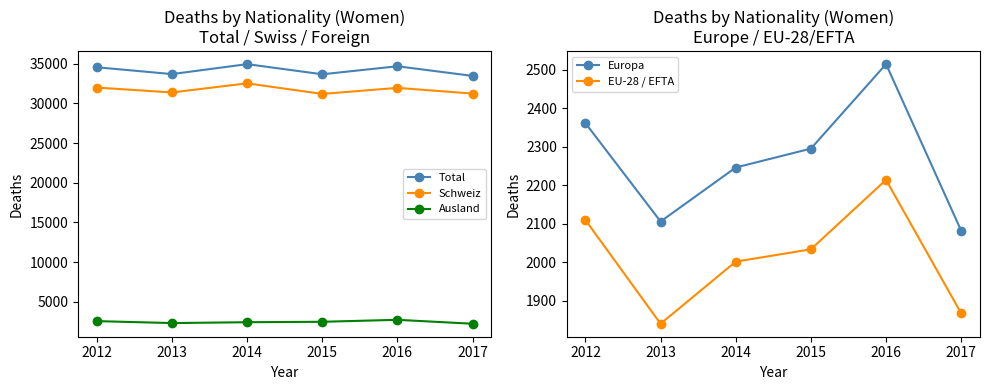

True or false: Ausland has more than 2 interior local peaks.

False